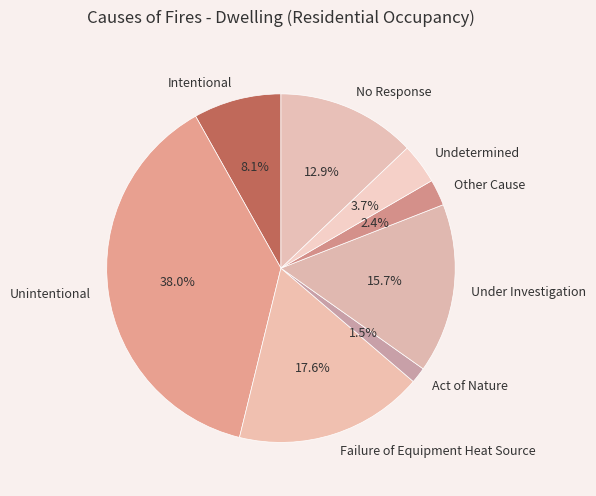

Which slice is the smallest?

Act of Nature